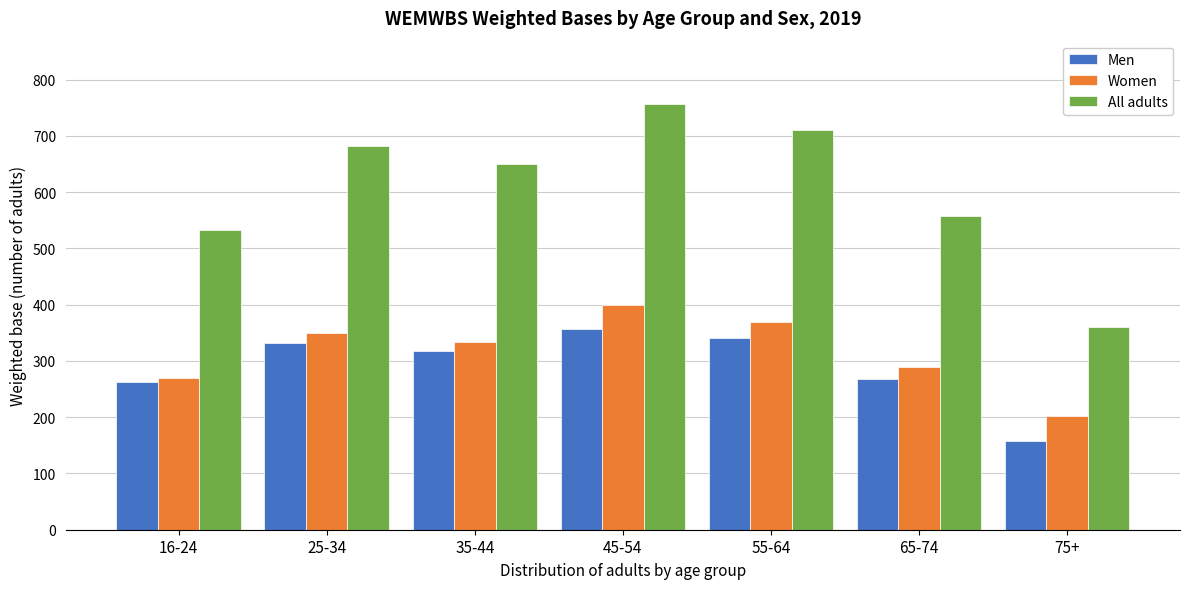

Reading left to right, transcribe all the data shown in this chart.

Men: 263	332	317	357	341	268	158
Women: 269	350	334	399	369	290	203
All adults: 532	683	651	756	710	558	361